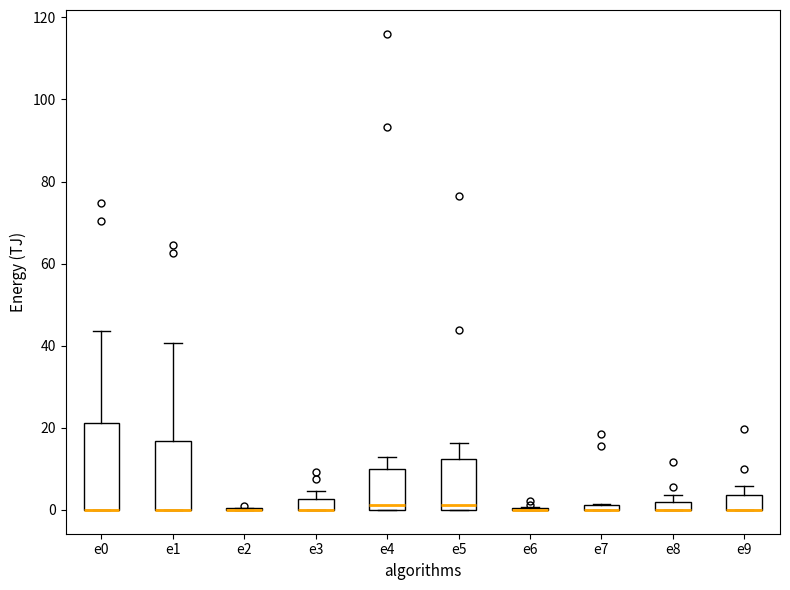

Where is the upper edge of the box for e0 on the y-axis? The values are not printed on the chart, so give them approximately, as read against the axis.

22